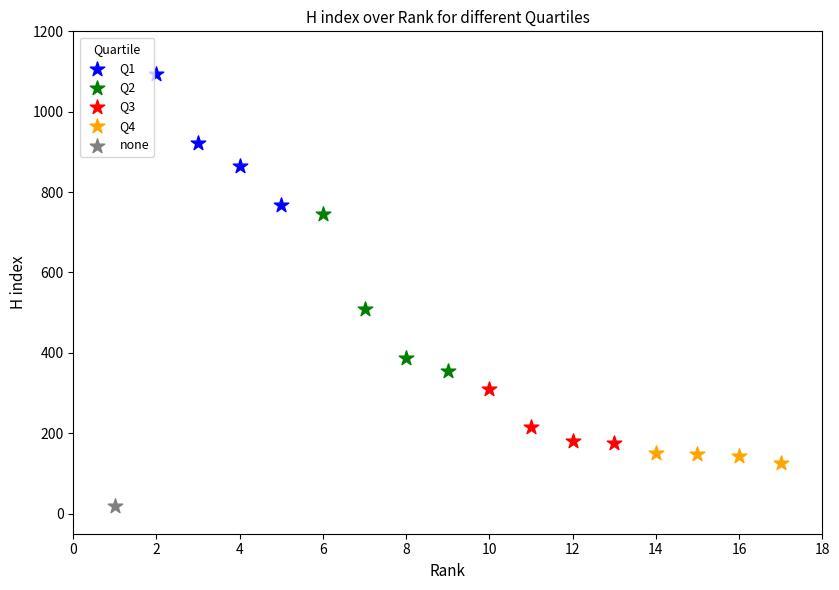

What are all the series names shown in the legend?

Q1, Q2, Q3, Q4, none